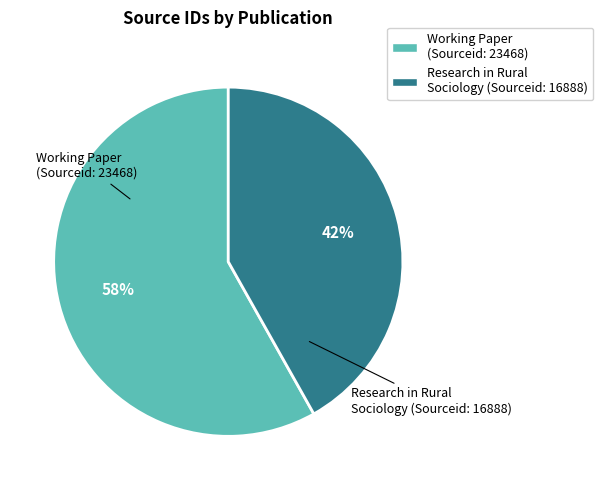

Is there any slice that represents more than half of the pie?

Yes